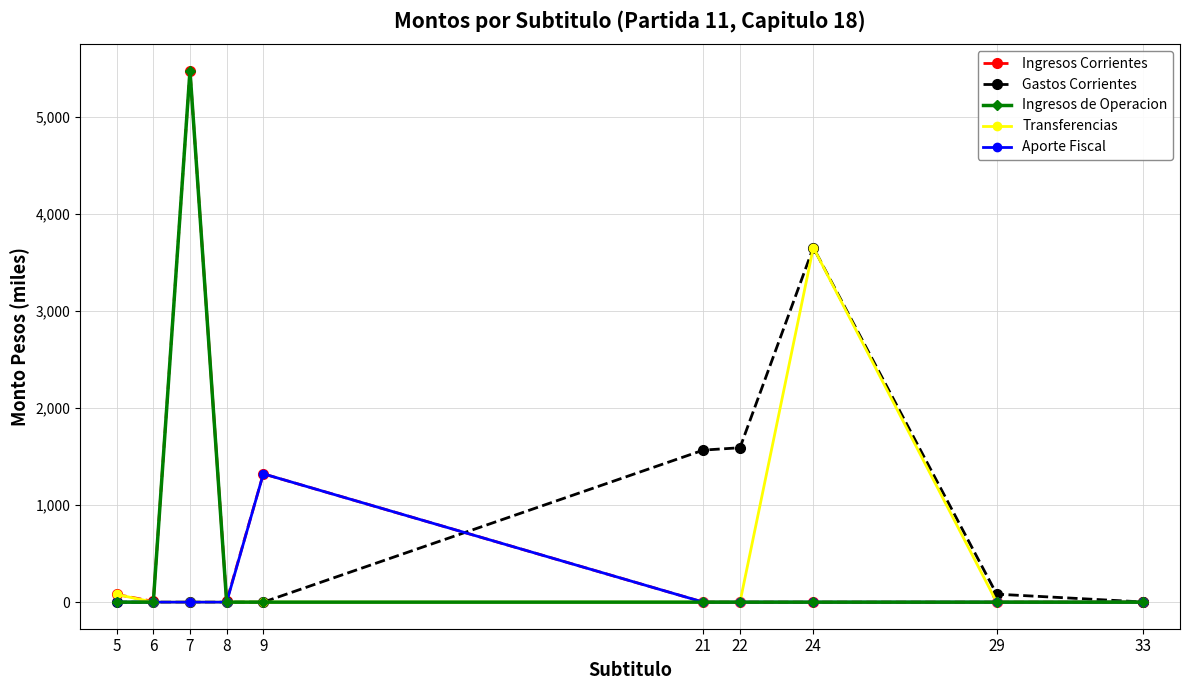

What is the highest value of the Ingresos de Operacion series?

5475.4